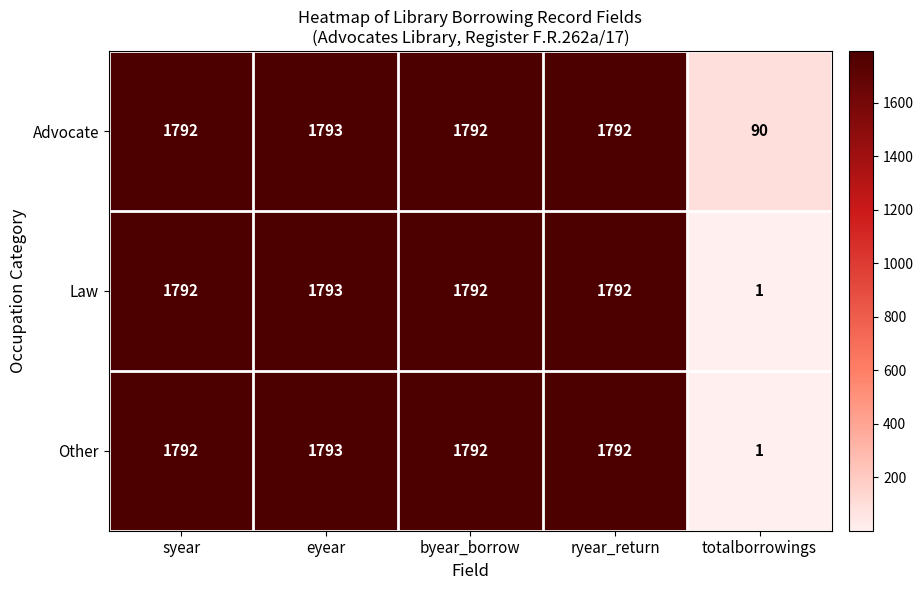

Is it true that Other equals 1792 at byear_borrow?

True